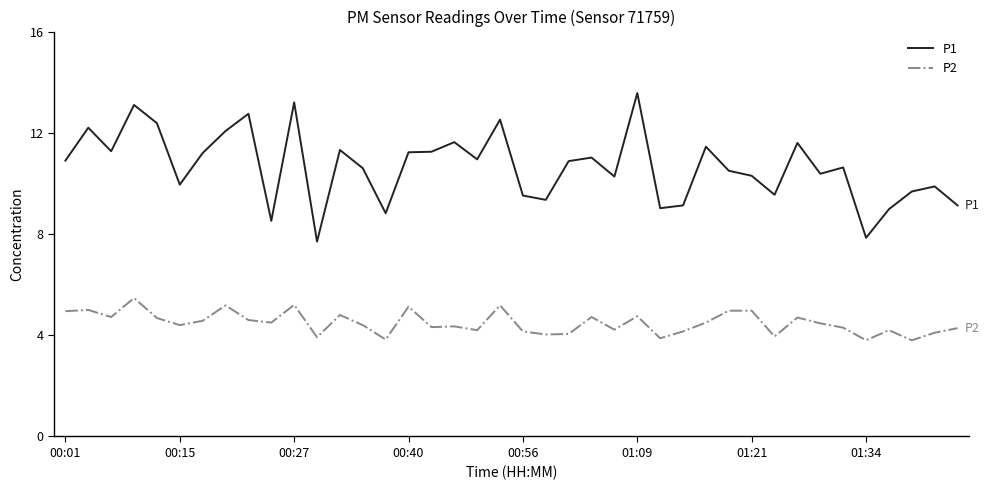

True or false: P1 and P2 intersect in this chart.

False